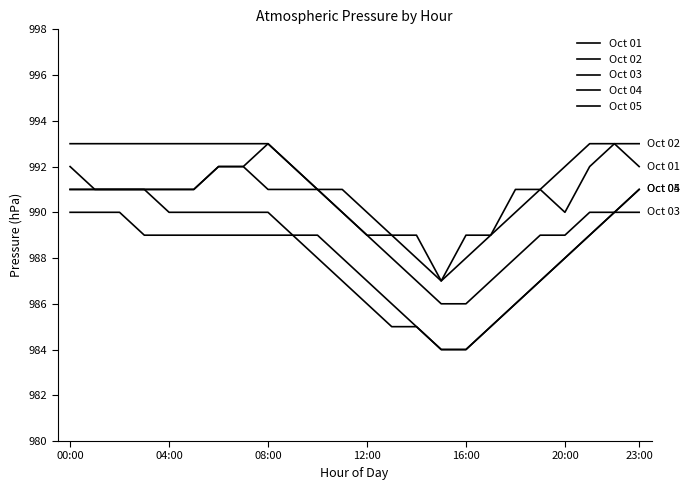

How many lines are shown in the chart?

5